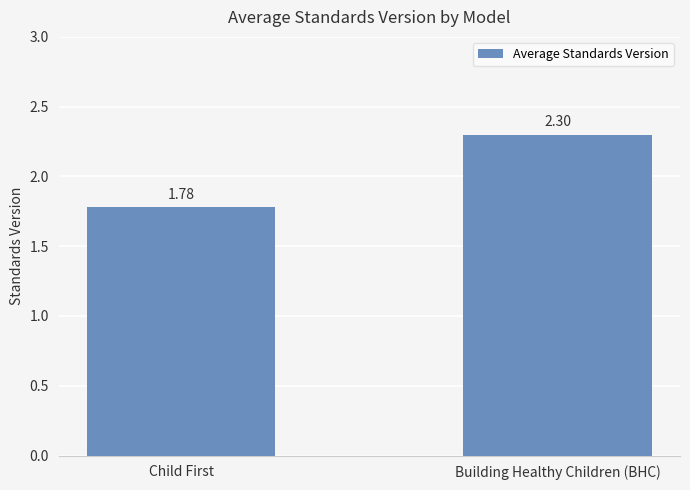

Where does the data first go above 2?

Building Healthy Children (BHC)